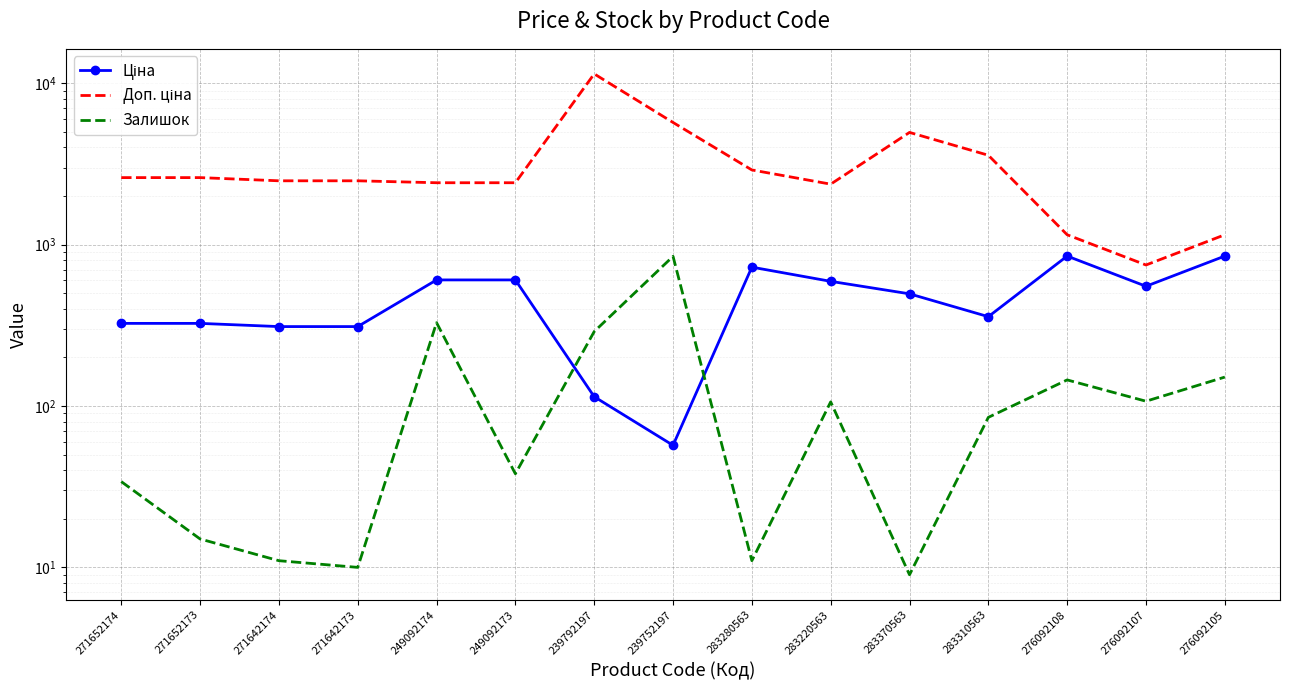

True or false: Ціна and Доп. ціна cross at least once.

False